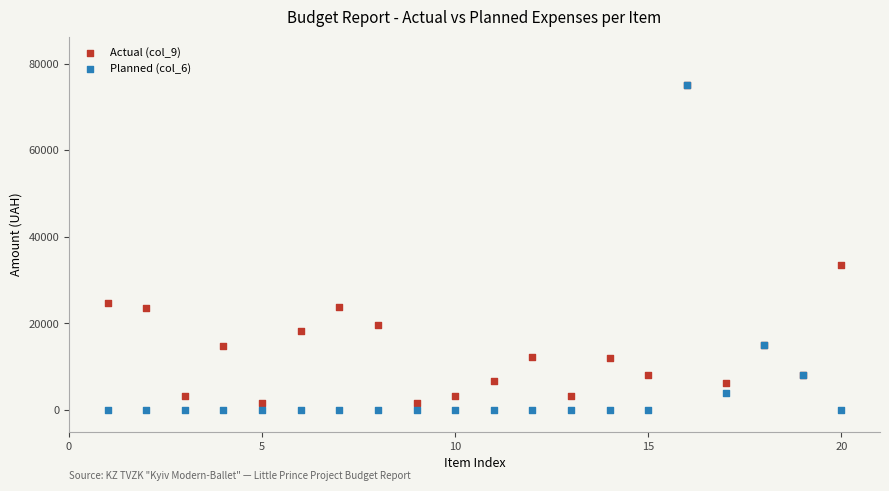

What are all the series names shown in the legend?

Actual (col_9), Planned (col_6)